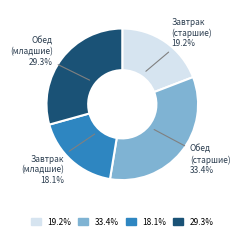

Is there a majority slice in this chart?

No